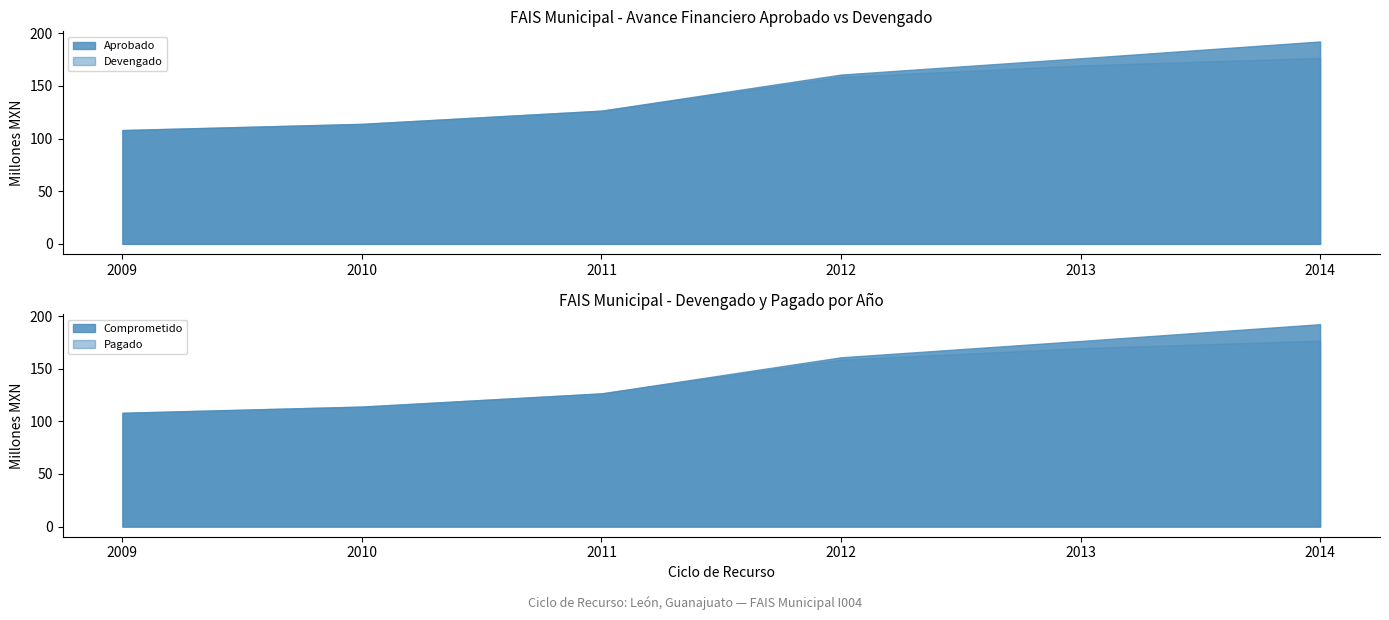

What is the average value of the Aprobado series?

146.3